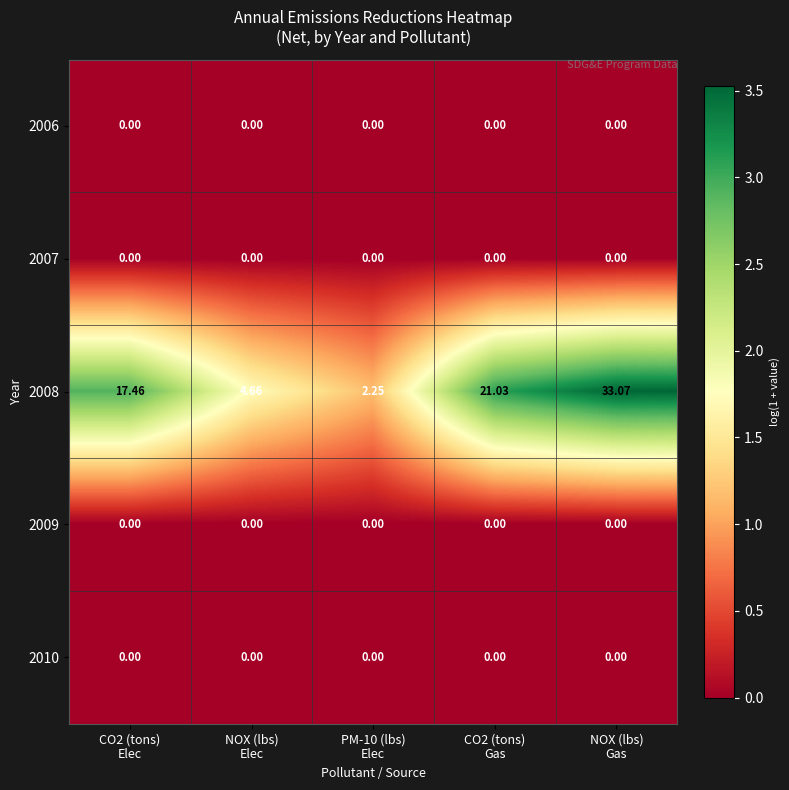

What is the greatest value displayed?

33.1